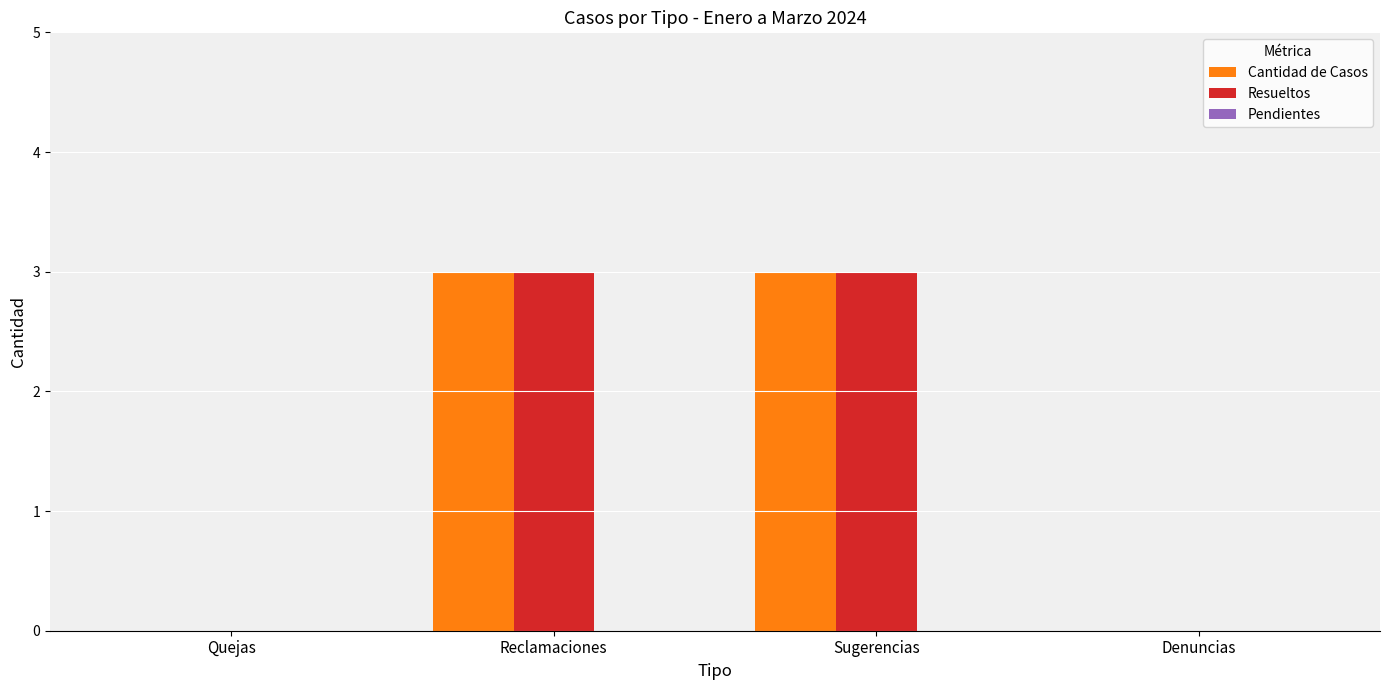

The value of Resueltos at Denuncias is 0. True or false?

True